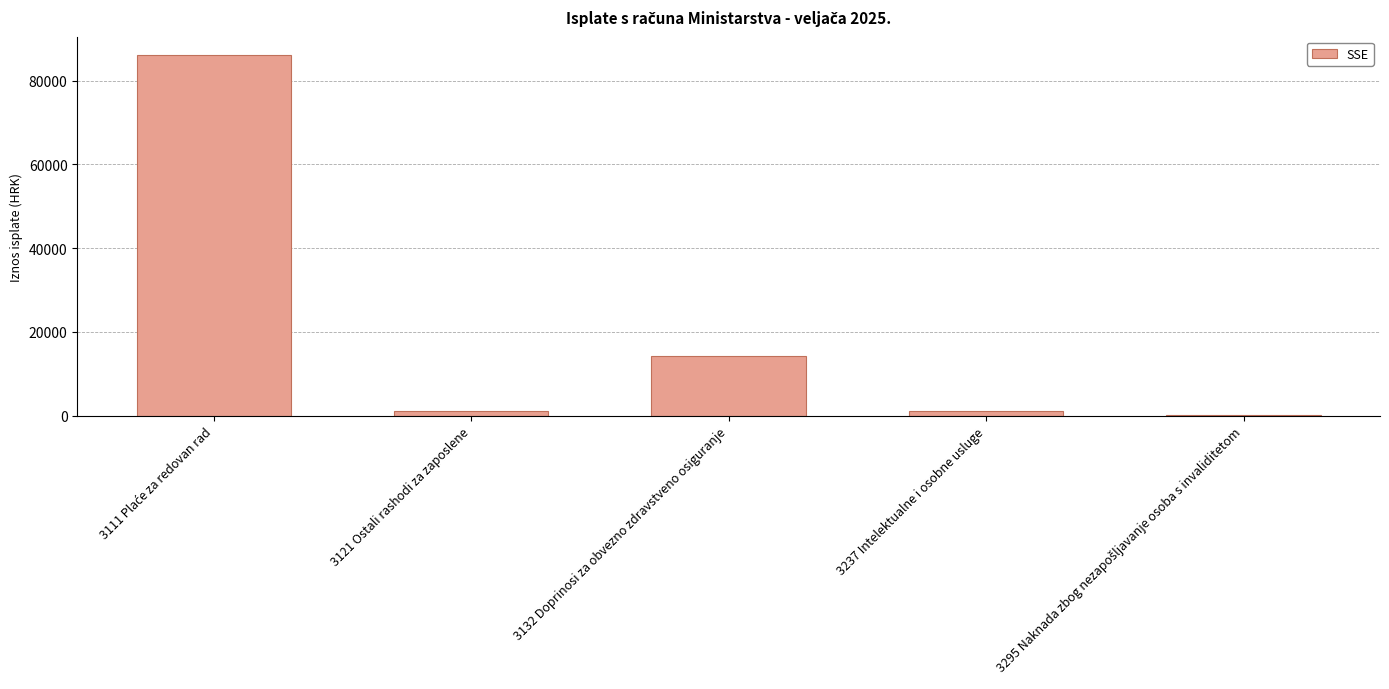

How many values exceed 1056?

3